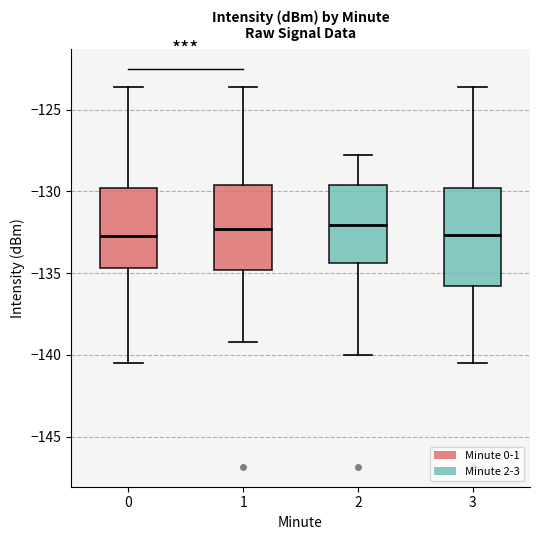

Reading left to right, read every box against the y-axis: the position of its median line, the range the box covers, and the ends of its whiskers. The values are not printed on the chart, so give them approximately, as read against the axis.

0: median -132.5, box -134.5 to -130.0, whiskers -140.5 to -123.5
1: median -132.5, box -135.0 to -129.5, whiskers -139.0 to -123.5
2: median -132.0, box -134.5 to -129.5, whiskers -140.0 to -128.0
3: median -132.5, box -136.0 to -130.0, whiskers -140.5 to -123.5